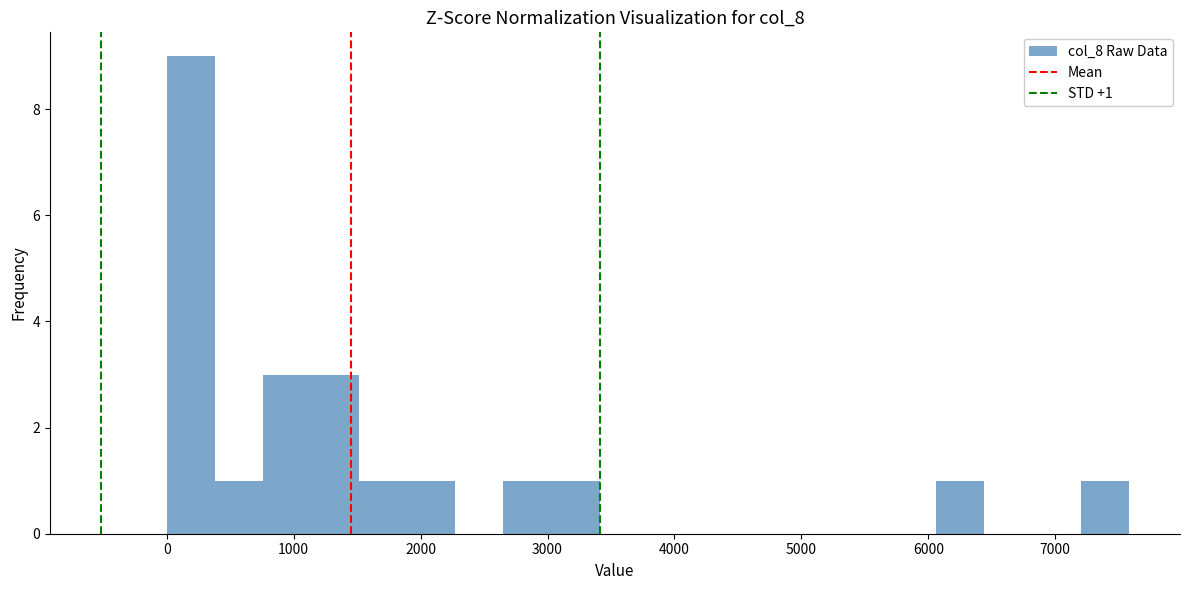

Read against the x-axis, roughly where is the centre of the tallest bar?

200